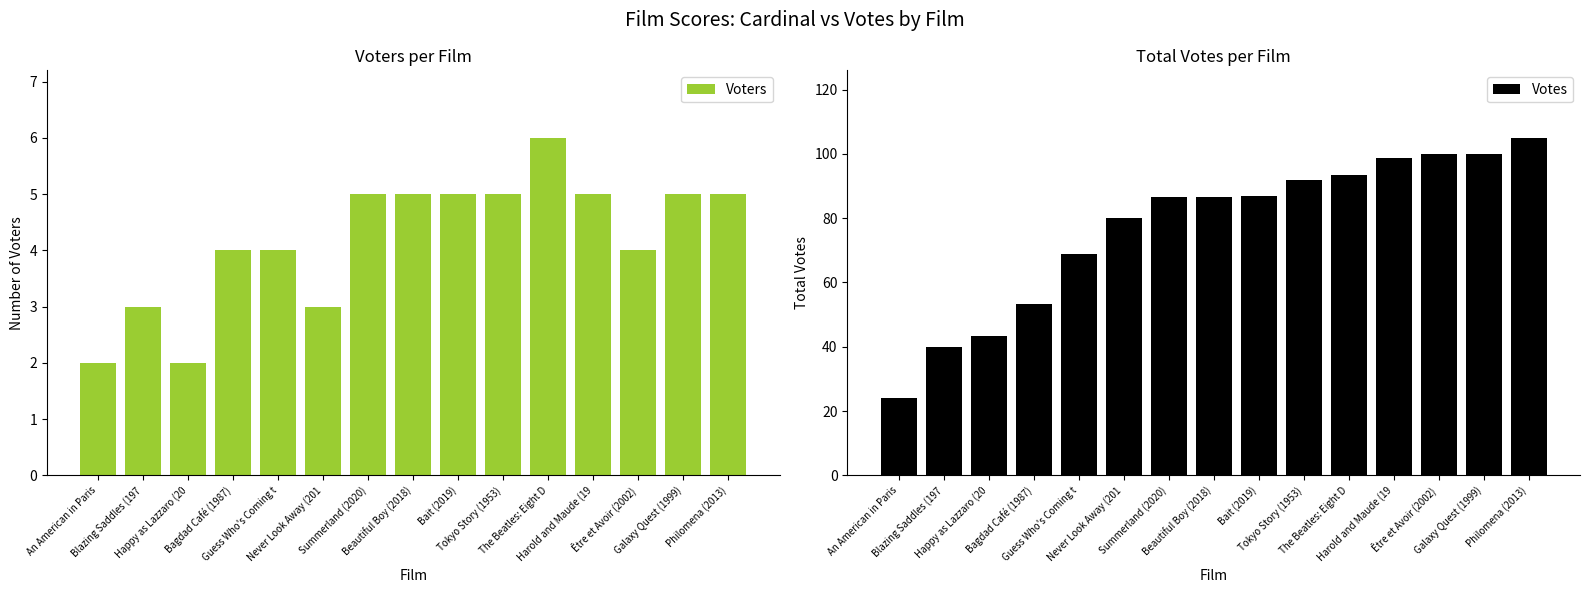

Reading left to right, what are all the values shown in this chart?

Voters: 2.0	3.0	2.0	4.0	4.0	3.0	5.0	5.0	5.0	5.0	6.0	5.0	4.0	5.0	5.0
Votes: 24.0	40.0	43.3	53.3	69.0	80.0	86.7	86.7	86.9	92.0	93.3	98.8	100.0	100.0	105.0